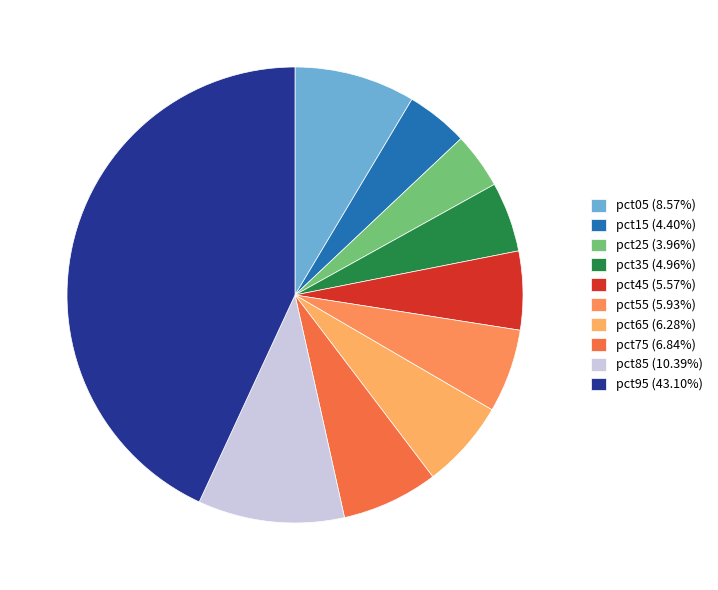

What is the smallest slice in the pie chart?

pct25